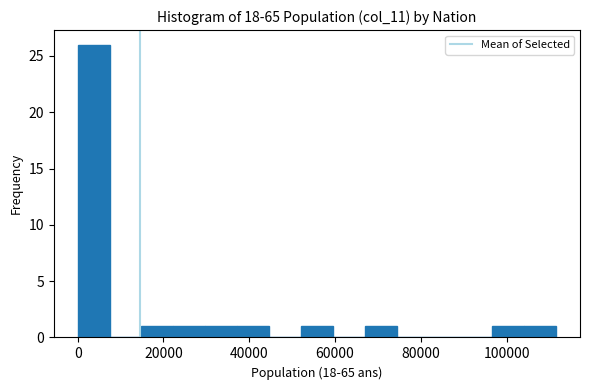

Read against the x-axis, roughly where is the centre of the tallest bar?

4000